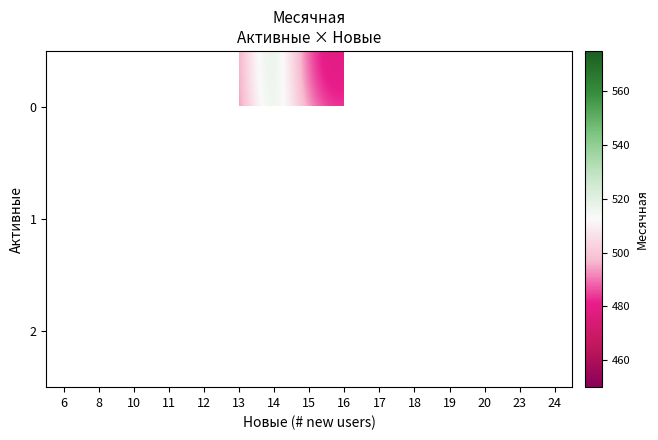

True or false: row_1 has a value of 775.3 at 15.

False